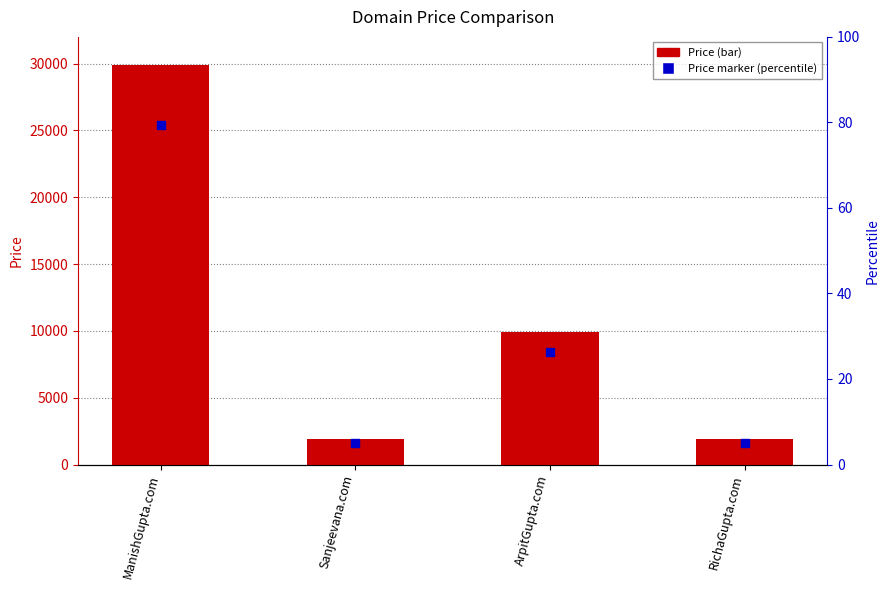

Which series contains the lowest Y value?

price marker